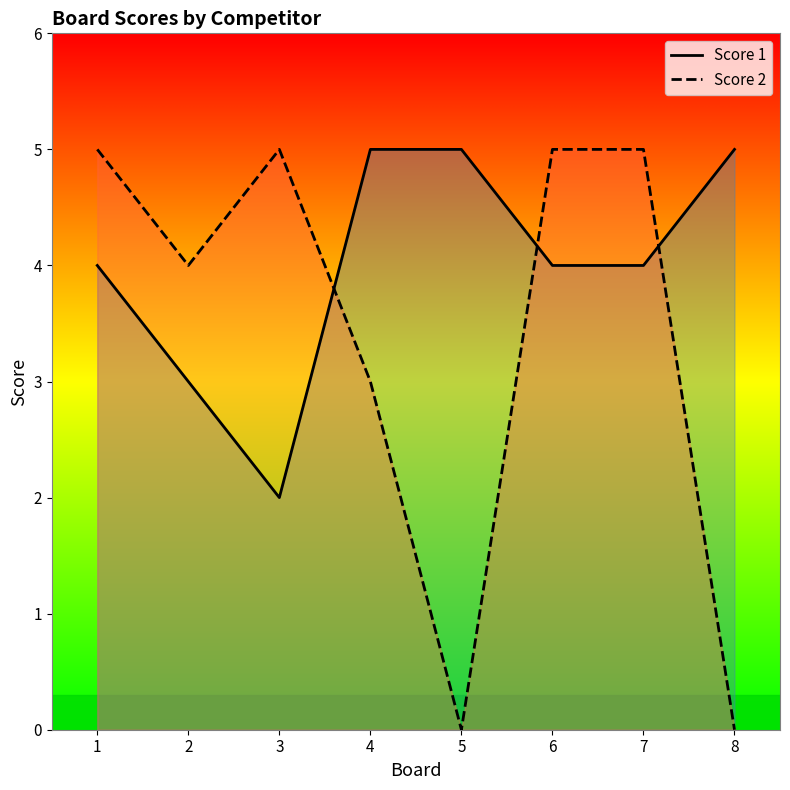

What is the difference between the Score 1 values at 2 and 6?

1